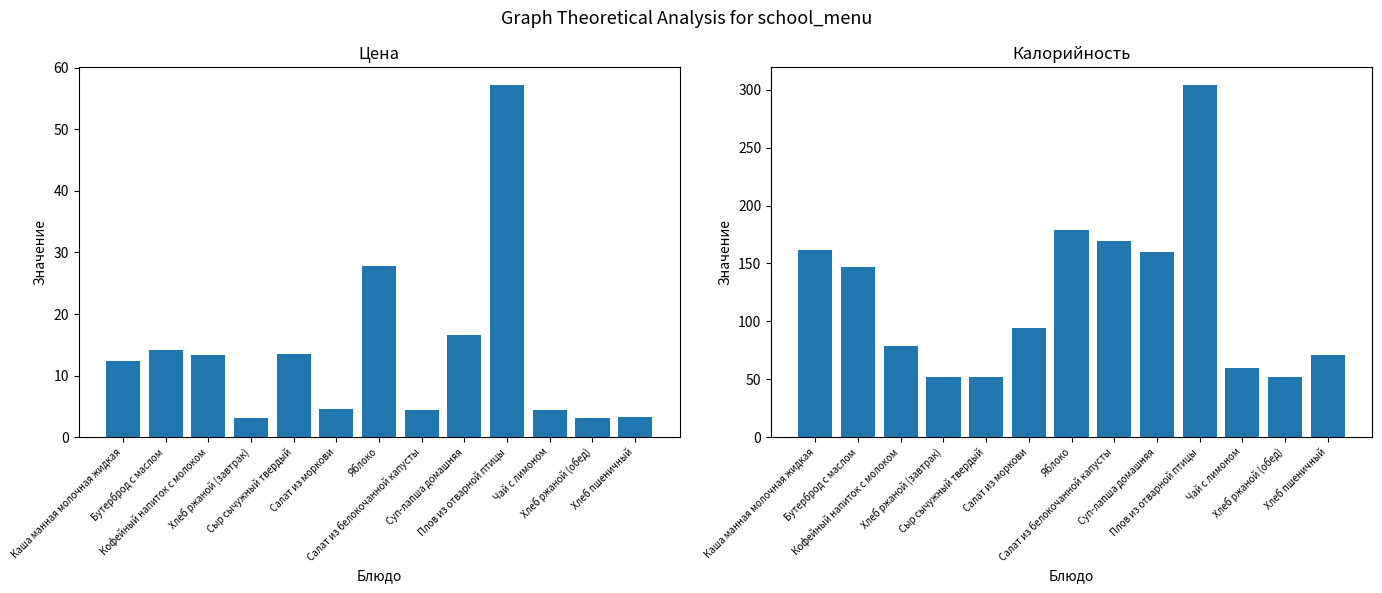

Rank the categories by Цена value from lowest to highest.

Хлеб ржаной (обед), Хлеб ржаной (завтрак), Хлеб пшеничный, Чай с лимоном, Салат из белокочанной капусты, Салат из моркови, Каша манная молочная жидкая, Кофейный напиток с молоком, Сыр сычужный твердый, Бутерброд с маслом, Суп-лапша домашняя, Яблоко, Плов из отварной птицы